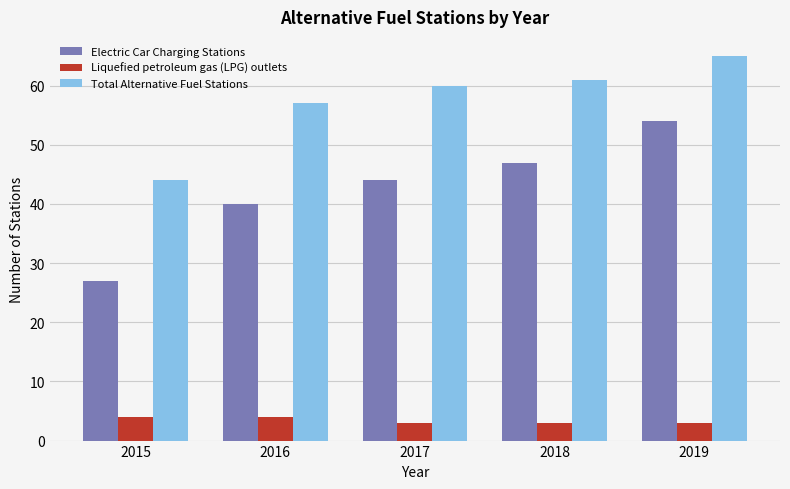

Reading left to right, extract all data points from this chart.

Electric Car Charging Stations: 2015=27	2016=40	2017=44	2018=47	2019=54
Liquefied petroleum gas (LPG) outlets: 2015=4	2016=4	2017=3	2018=3	2019=3
Total Alternative Fuel Stations: 2015=44	2016=57	2017=60	2018=61	2019=65